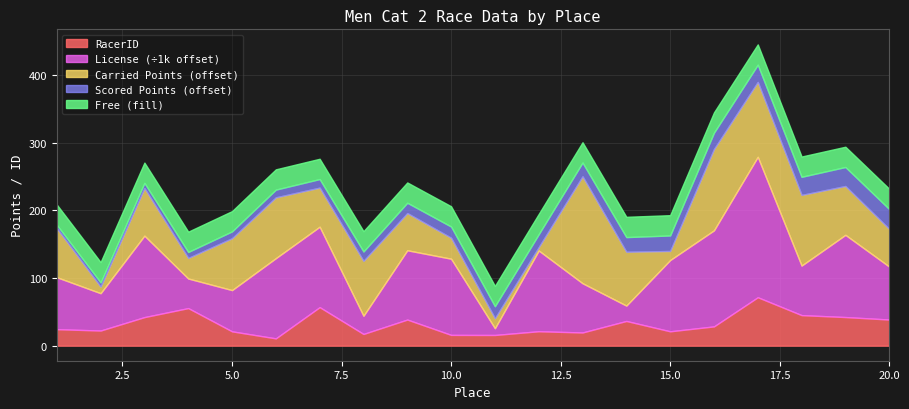

What is the average value of the License series?

274526.2